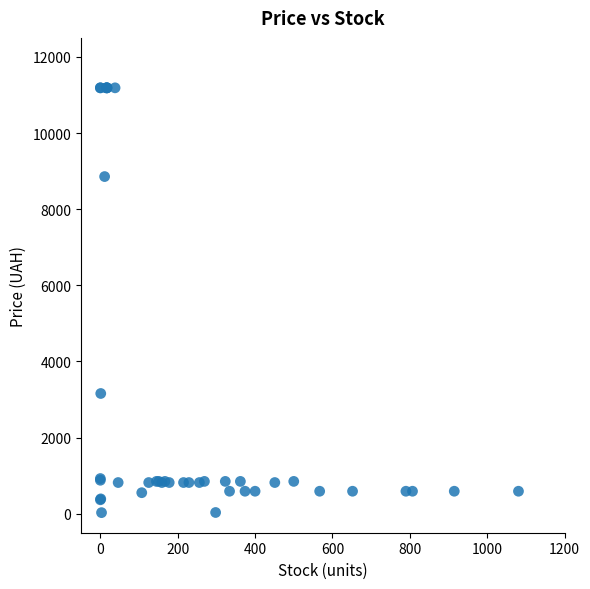

What Y value in the scatter plot is closest to 5607?

3157.9